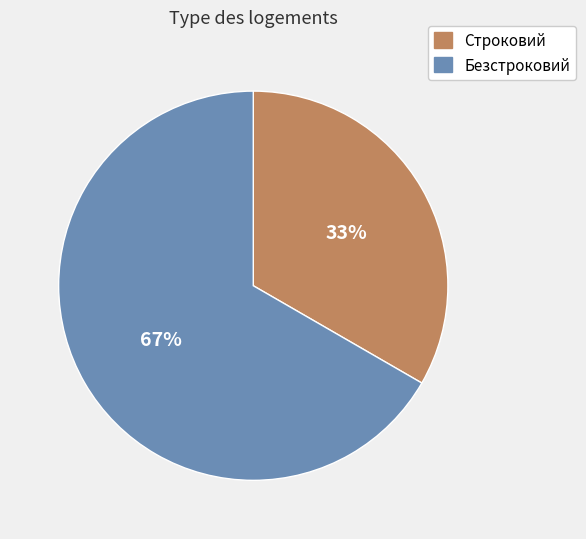

Which category has the smallest portion of the pie?

Строковий